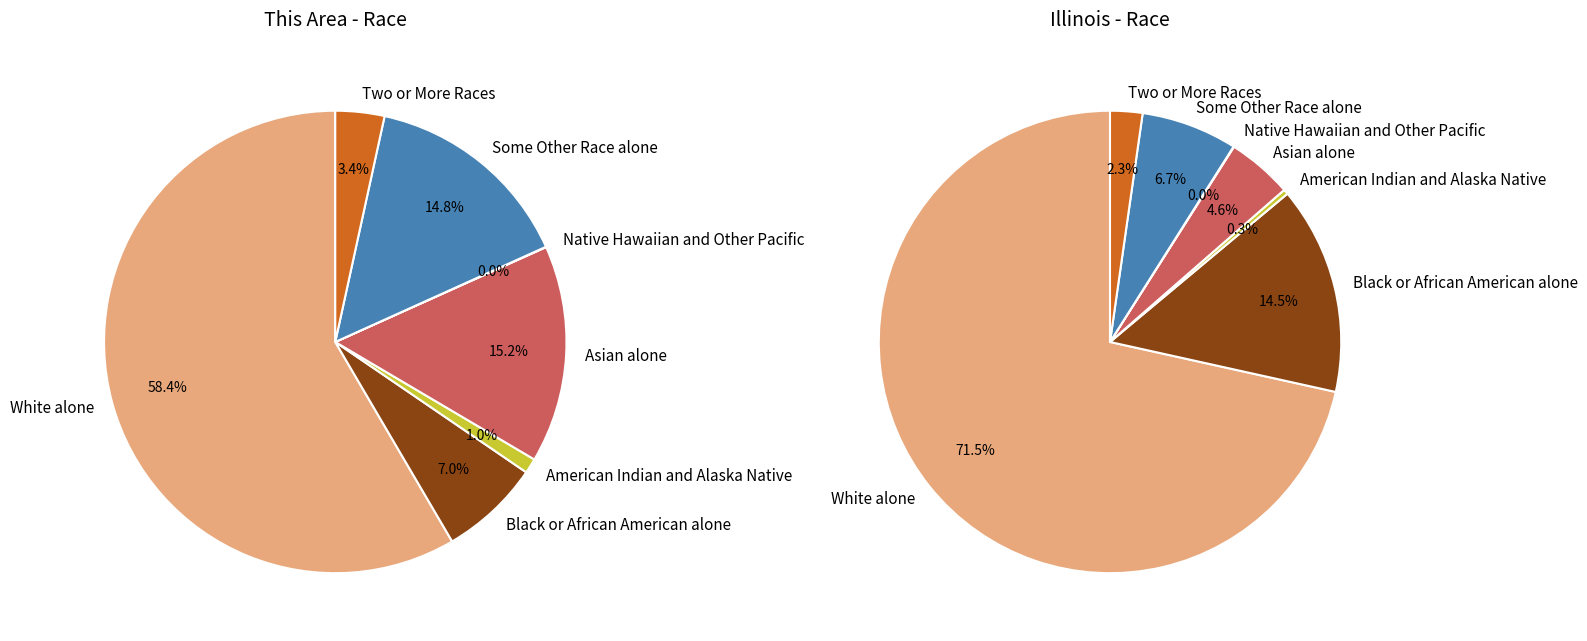

How many slices are in this pie chart?

7